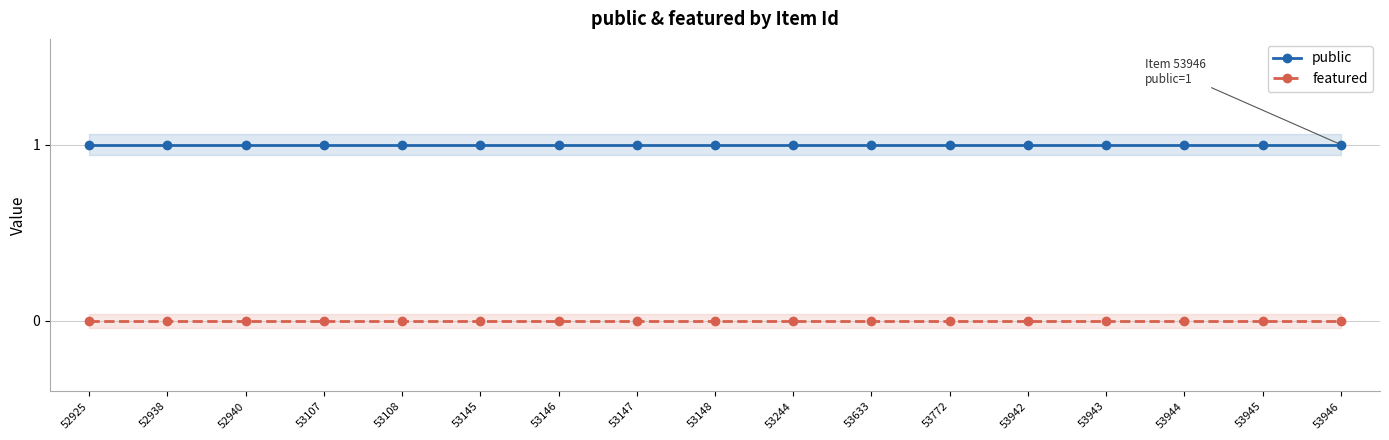

What are all the series names shown in the legend?

public, featured